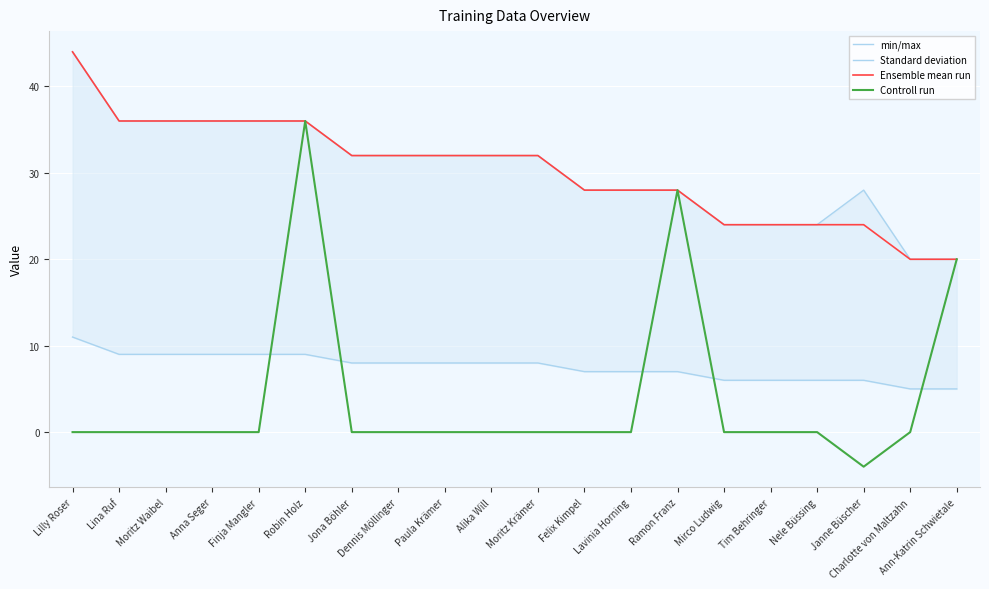

The Ensemble mean run series shows 8 at Moritz Waibel. True or false?

False